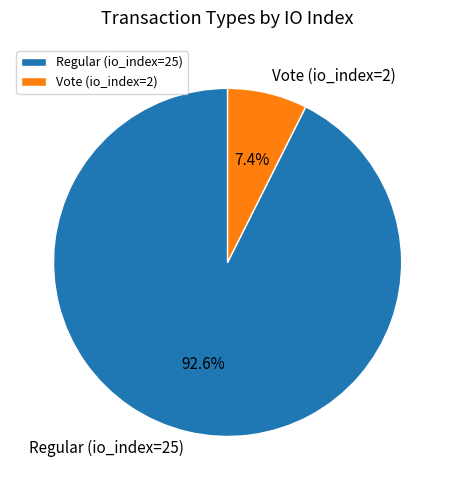

Count the number of slices in the pie.

2